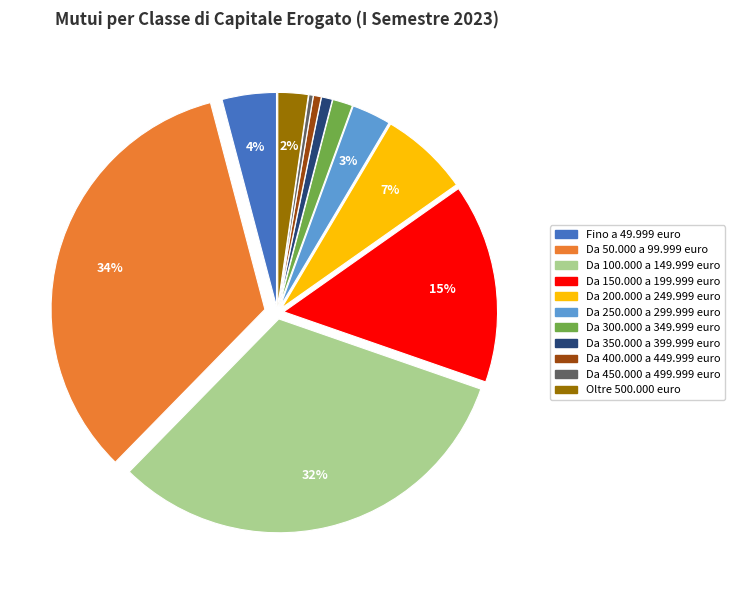

Is Da 300.000 a 349.999 euro the majority of the pie?

No